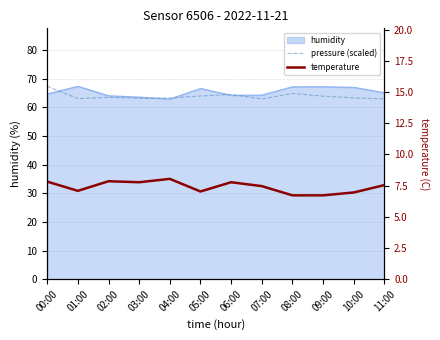

What is the label of the 12th point from the right?

00:00